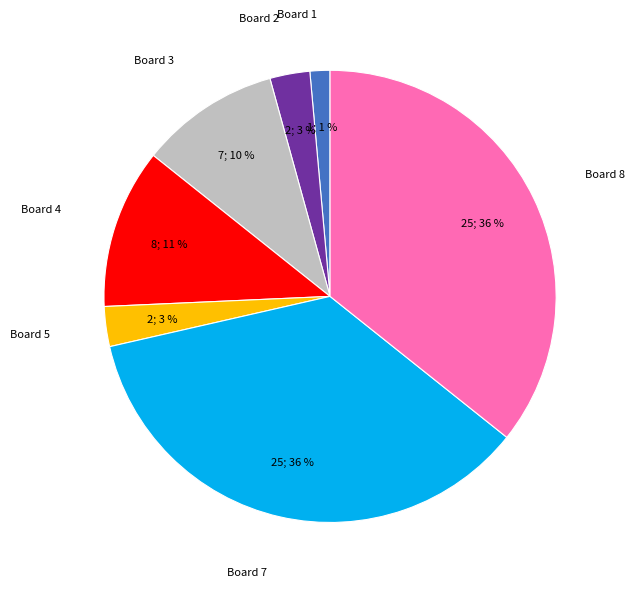

How many segments does this pie chart have?

7